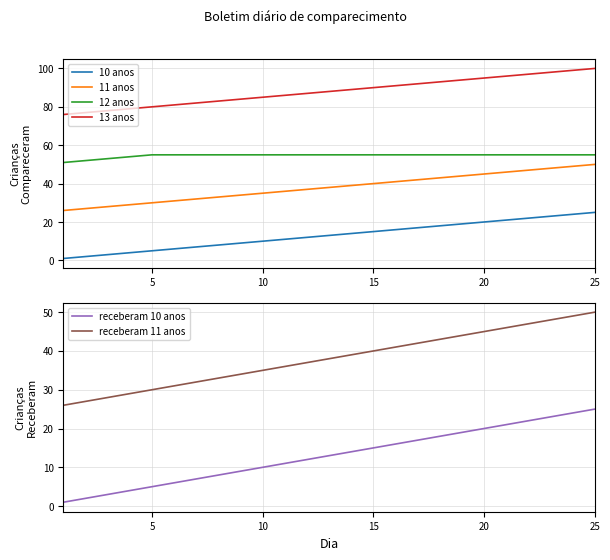

Is it true that receberam 10 anos equals 15 at 10?

False